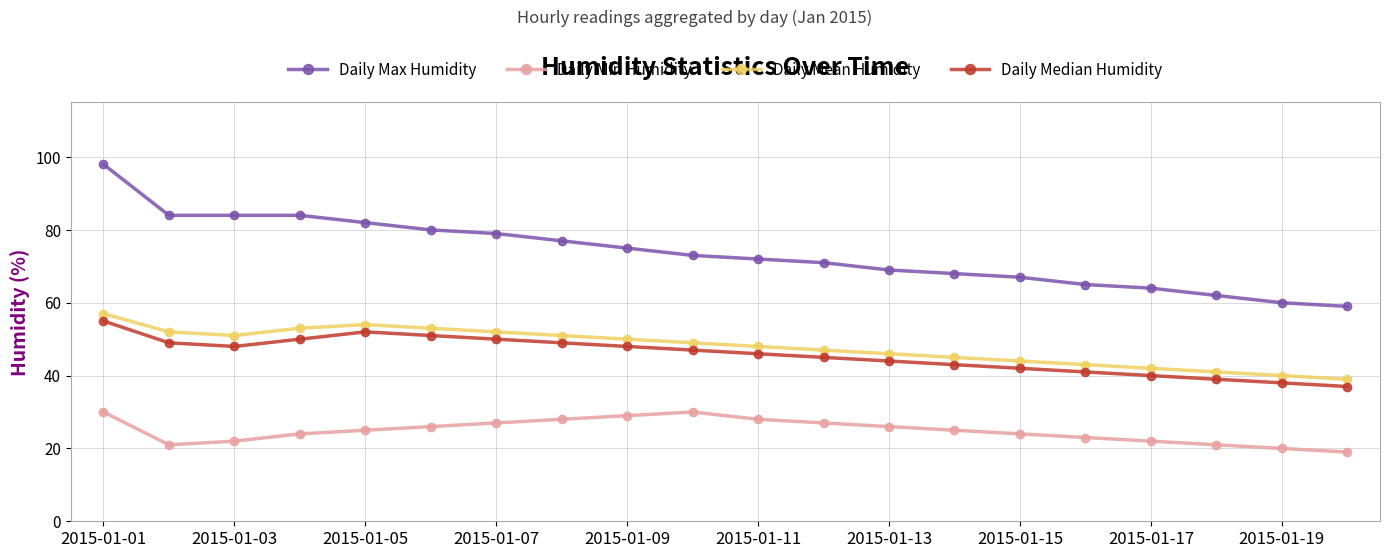

What are all the series names shown in the legend?

Daily Max Humidity, Daily Min Humidity, Daily Mean Humidity, Daily Median Humidity